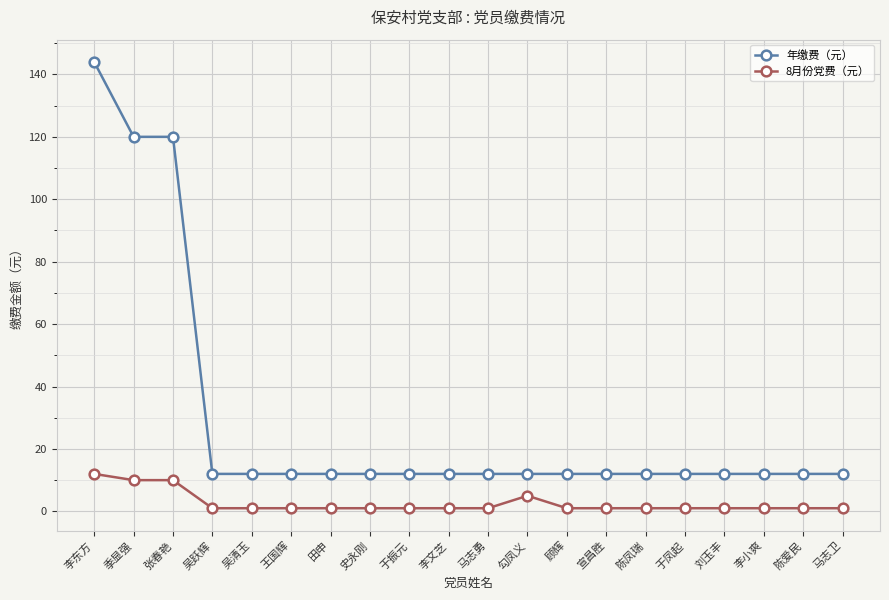

What position from the right is 张春艳?

18